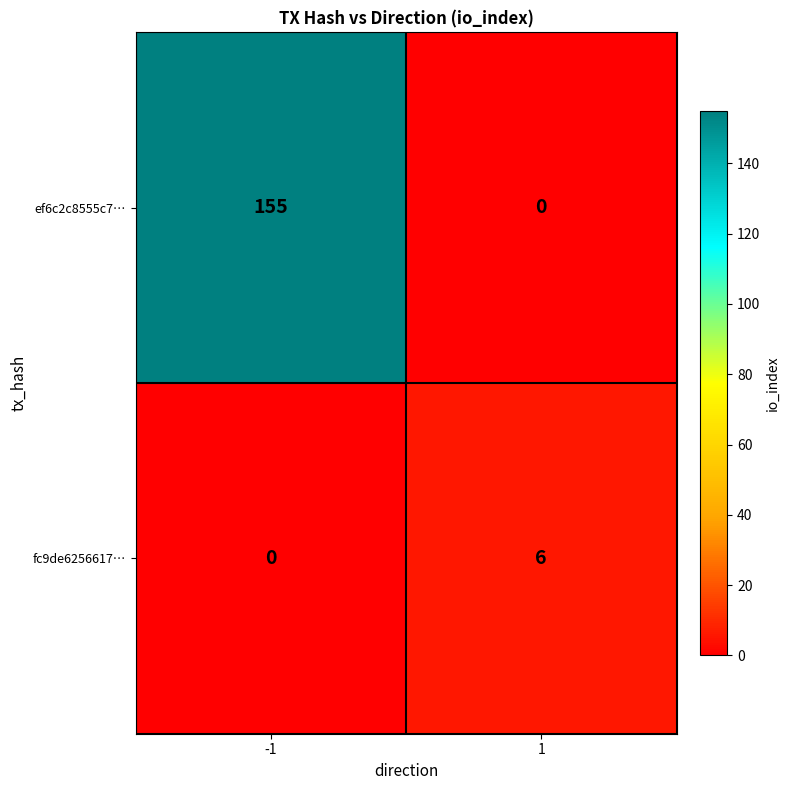

Is it true that fc9de6256617… equals 10 at 1?

False